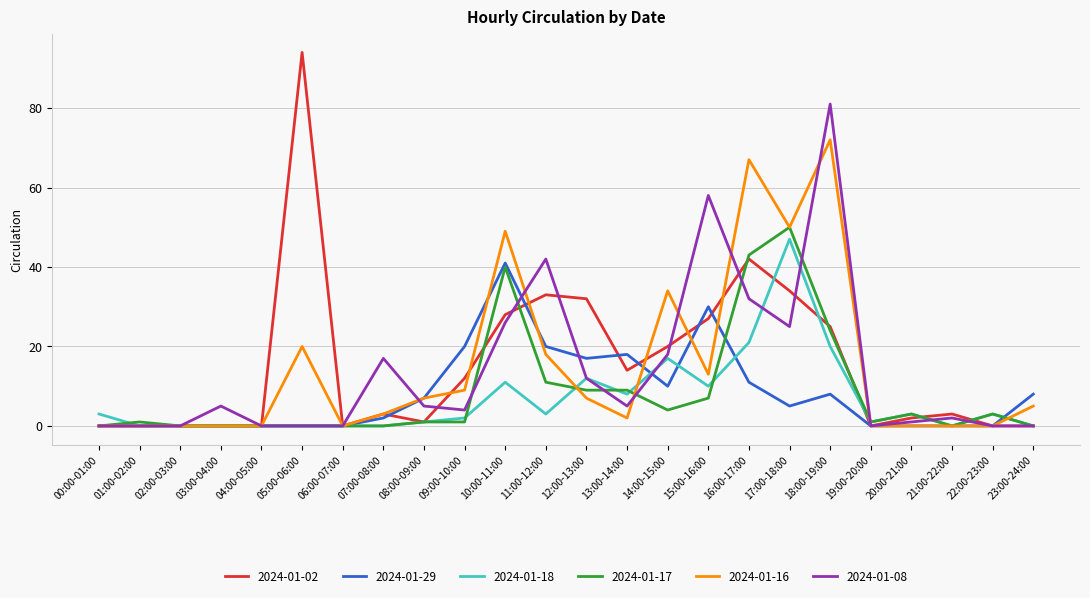

What is the difference between the 2024-01-18 values at 19:00-20:00 and 03:00-04:00?

1